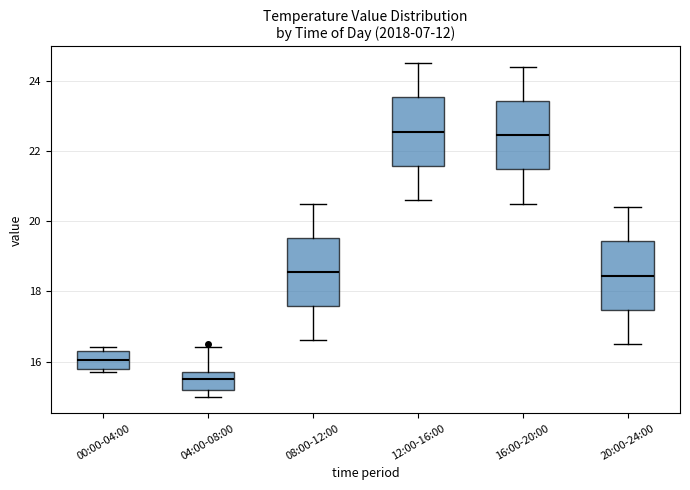

Reading left to right, read every box against the y-axis: the position of its median line, the range the box covers, and the ends of its whiskers. The values are not printed on the chart, so give them approximately, as read against the axis.

00:00-04:00: median 16.0, box 15.8 to 16.4, whiskers 15.8 (just below the box's lower edge) to 16.4 (just above the box's upper edge)
04:00-08:00: median 15.6, box 15.2 to 15.8, whiskers 15.0 to 16.4
08:00-12:00: median 18.6, box 17.6 to 19.6, whiskers 16.6 to 20.6
12:00-16:00: median 22.6, box 21.6 to 23.6, whiskers 20.6 to 24.6
16:00-20:00: median 22.4, box 21.4 to 23.4, whiskers 20.6 to 24.4
20:00-24:00: median 18.4, box 17.4 to 19.4, whiskers 16.6 to 20.4